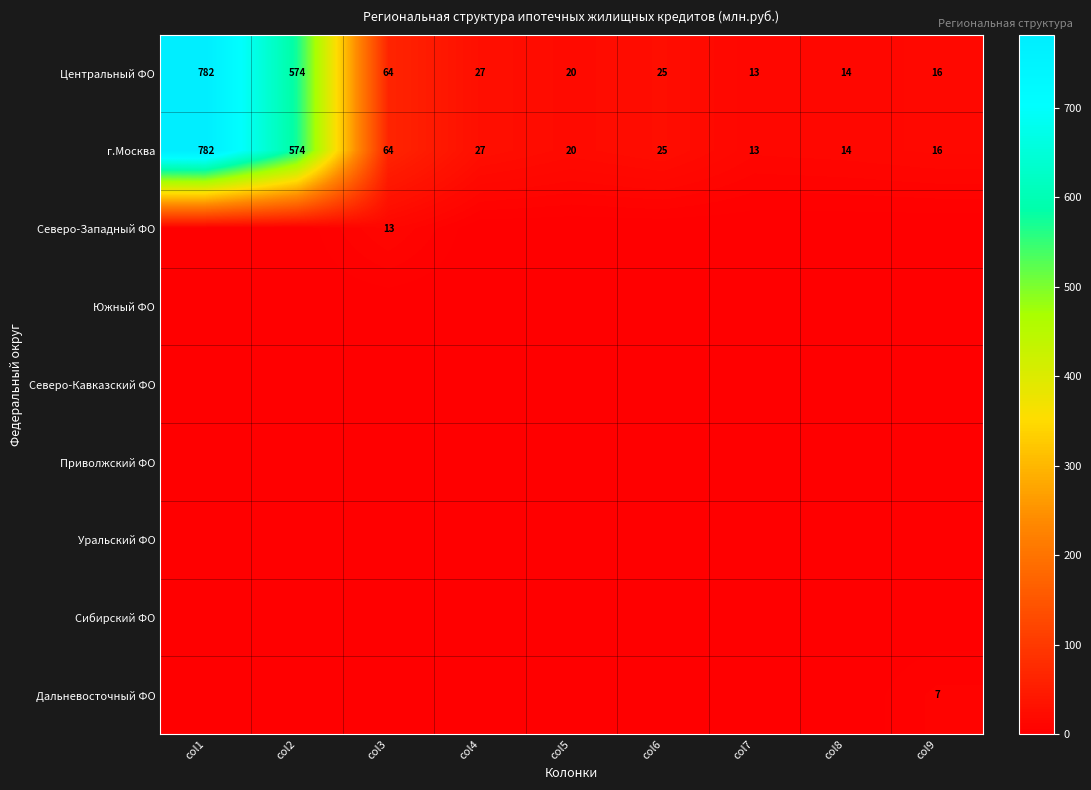

What is the lowest value of the Центральный ФО series?

13